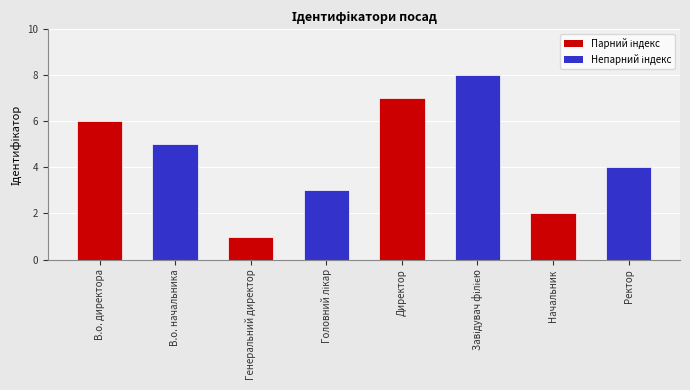

What is the sum of all values?

36